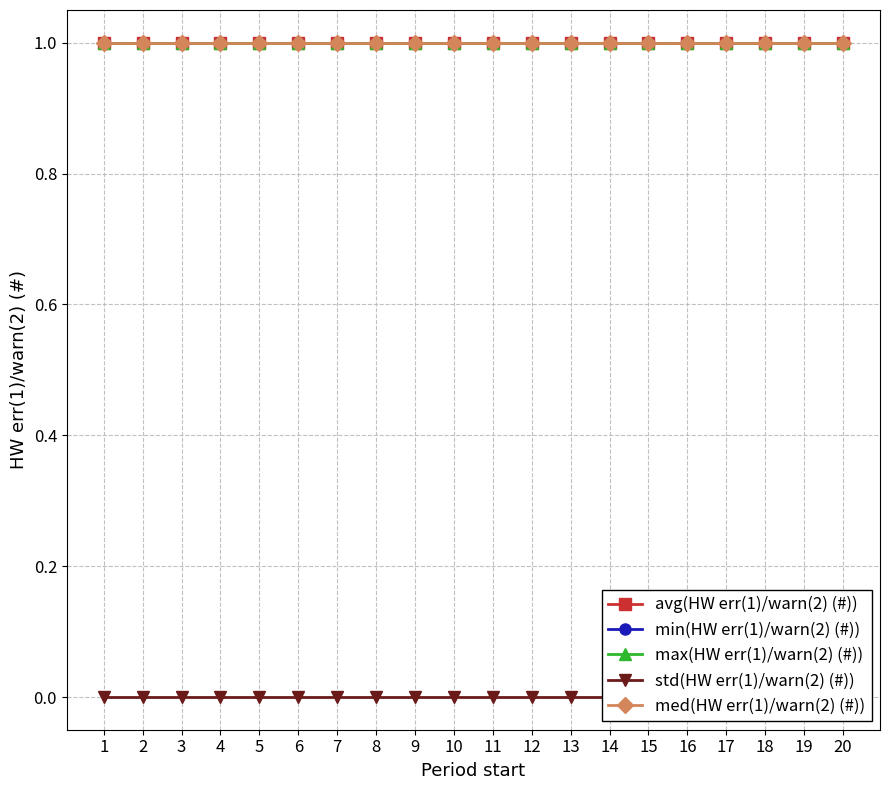

True or false: max(HW err(1)/warn(2) (#)) and std(HW err(1)/warn(2) (#)) intersect in this chart.

False